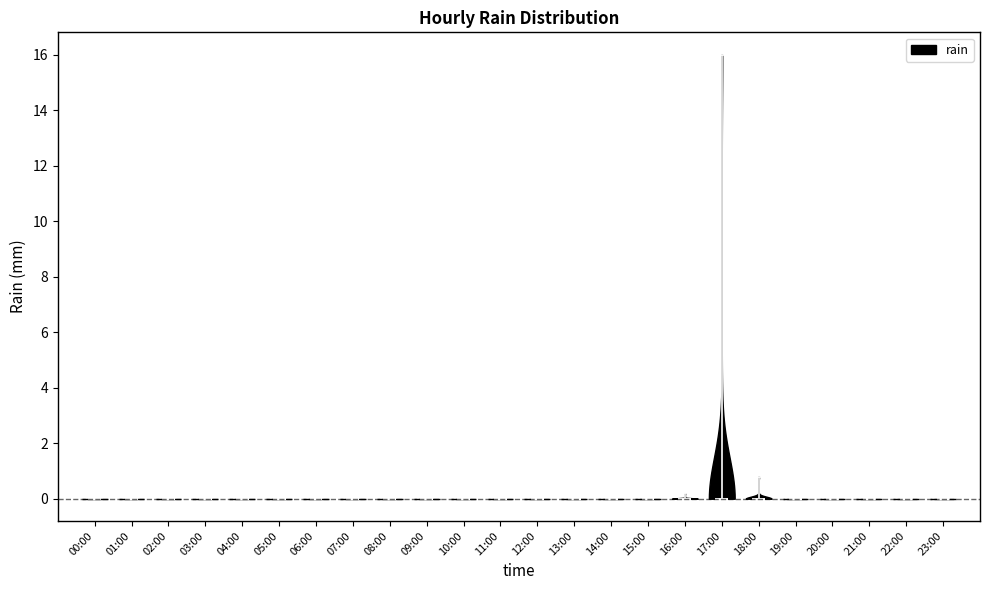

Reading left to right, read every violin against the y-axis: where its median line is, and the lowest and highest points it reaches. The values are not printed on the chart, so give them approximately, as read against the axis.

00:00: median line 0.0, lowest point 0.0, highest point 0.0
01:00: median line 0.0, lowest point 0.0, highest point 0.0
02:00: median line 0.0, lowest point 0.0, highest point 0.0
03:00: median line 0.0, lowest point 0.0, highest point 0.0
04:00: median line 0.0, lowest point 0.0, highest point 0.0
05:00: median line 0.0, lowest point 0.0, highest point 0.0
06:00: median line 0.0, lowest point 0.0, highest point 0.0
07:00: median line 0.0, lowest point 0.0, highest point 0.0
08:00: median line 0.0, lowest point 0.0, highest point 0.0
09:00: median line 0.0, lowest point 0.0, highest point 0.0
10:00: median line 0.0, lowest point 0.0, highest point 0.0
11:00: median line 0.0, lowest point 0.0, highest point 0.0
12:00: median line 0.0, lowest point 0.0, highest point 0.0
13:00: median line 0.0, lowest point 0.0, highest point 0.0
14:00: median line 0.0, lowest point 0.0, highest point 0.0
15:00: median line 0.0, lowest point 0.0, highest point 0.0
16:00: median line 0.0, lowest point 0.0, highest point 0.2
17:00: median line 0.0, lowest point 0.0, highest point 16.0
18:00: median line 0.0, lowest point 0.0, highest point 0.8
19:00: median line 0.0, lowest point 0.0, highest point 0.0
20:00: median line 0.0, lowest point 0.0, highest point 0.0
21:00: median line 0.0, lowest point 0.0, highest point 0.0
22:00: median line 0.0, lowest point 0.0, highest point 0.0
23:00: median line 0.0, lowest point 0.0, highest point 0.0